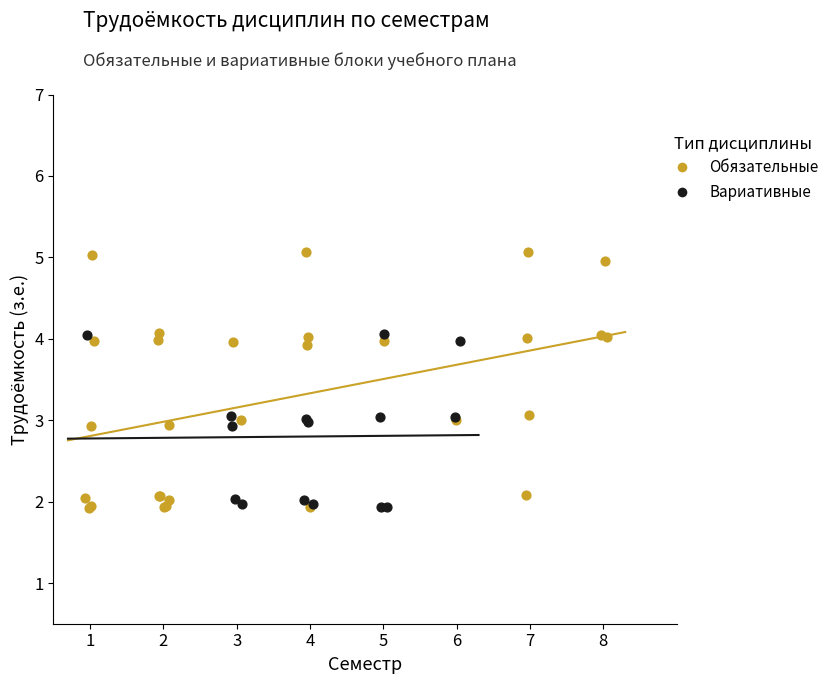

Which series has the widest spread of Y values?

Обязательные